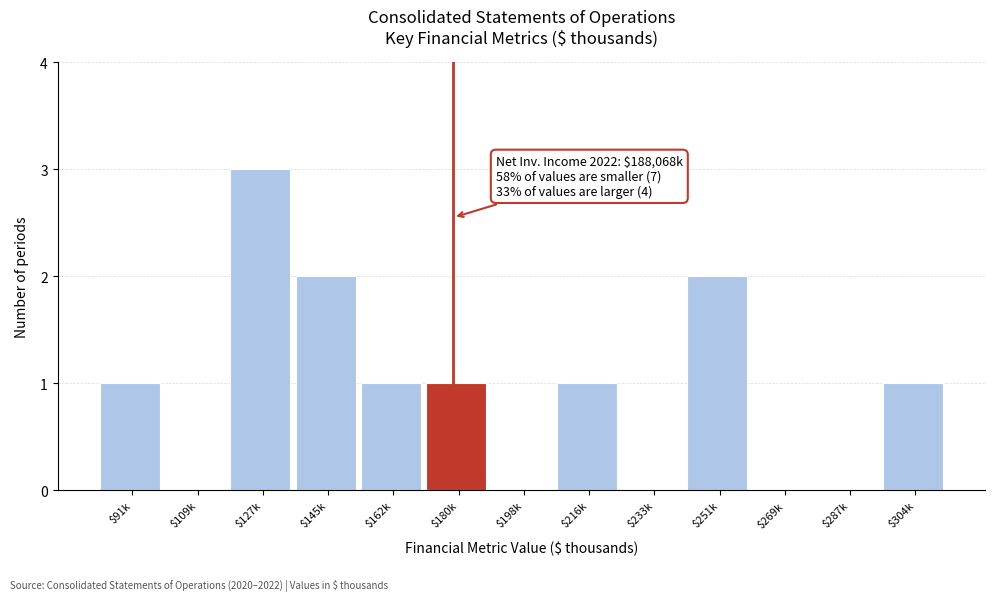

What is the sum of all values?

12